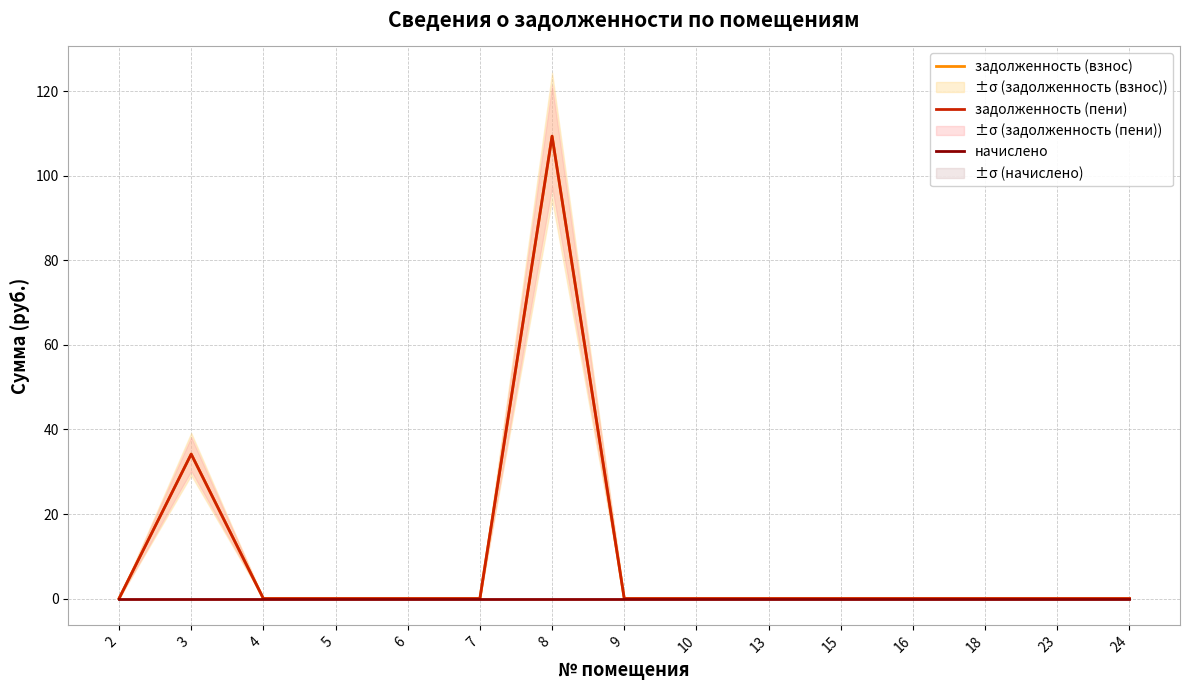

What are all the series names shown in the legend?

задолженность (взнос), задолженность (пени), начислено